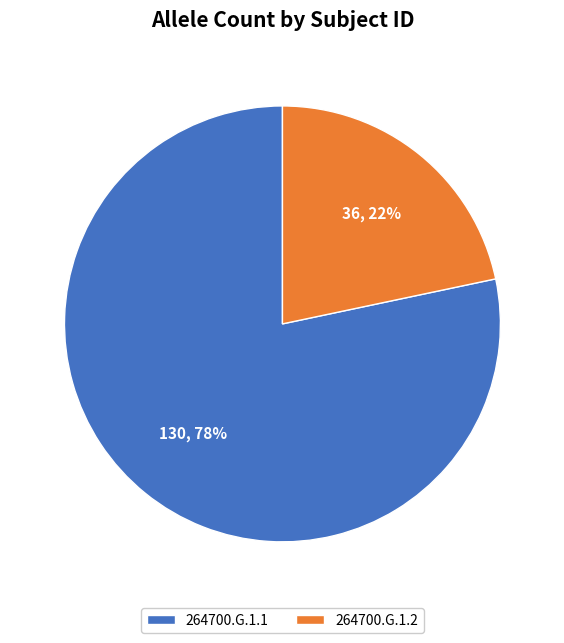

Do 264700.G.1.1 and 264700.G.1.2 together represent more than half of the pie?

Yes